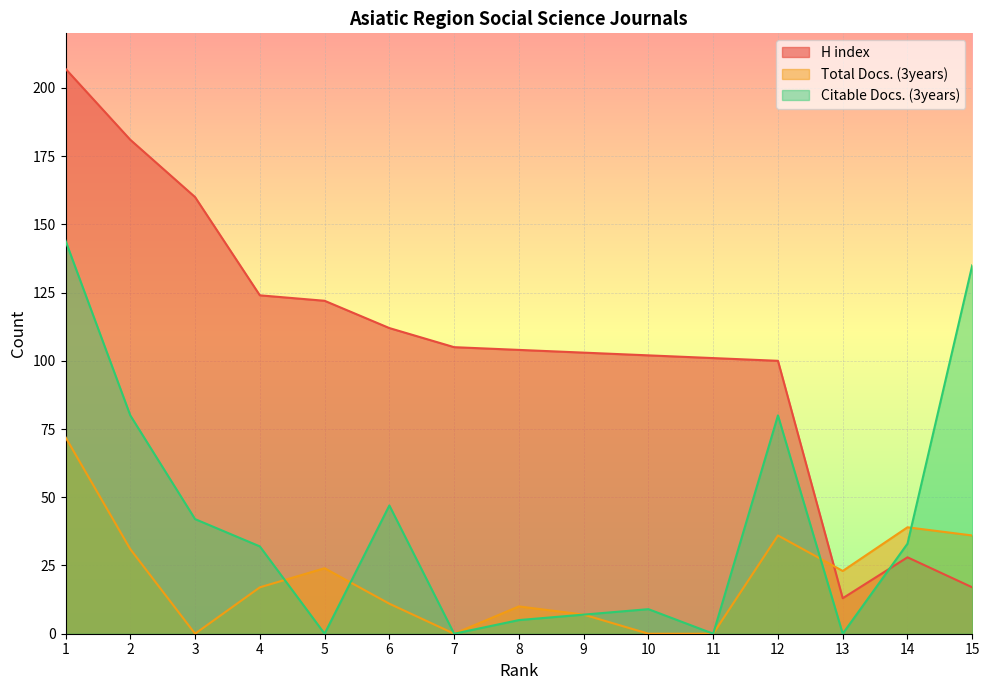

What value does the H index series have at 6?

112